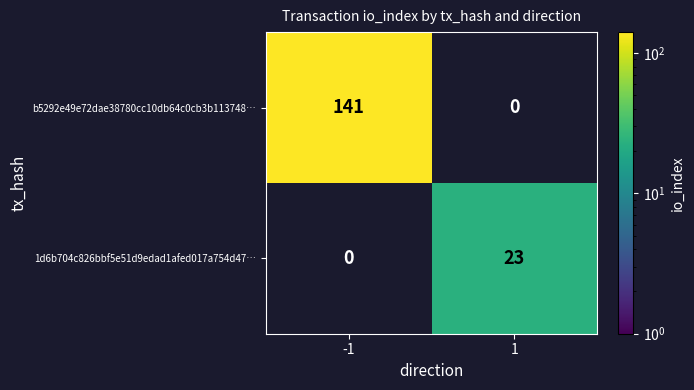

At how many categories does at least one series exceed 102?

1